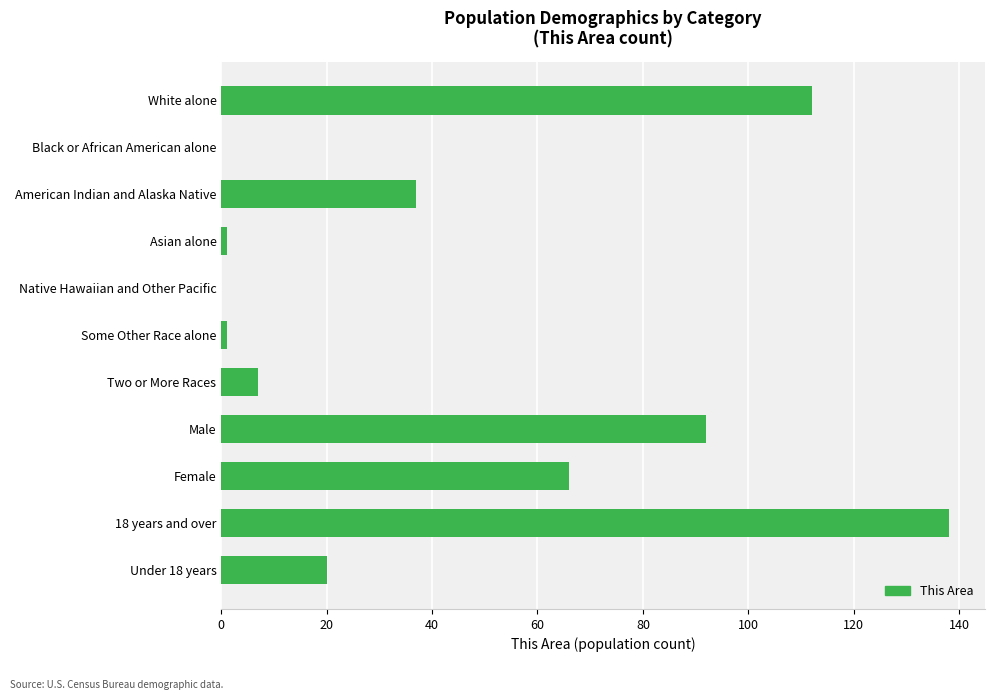

True or false: the data shows 7 at Two or More Races.

True